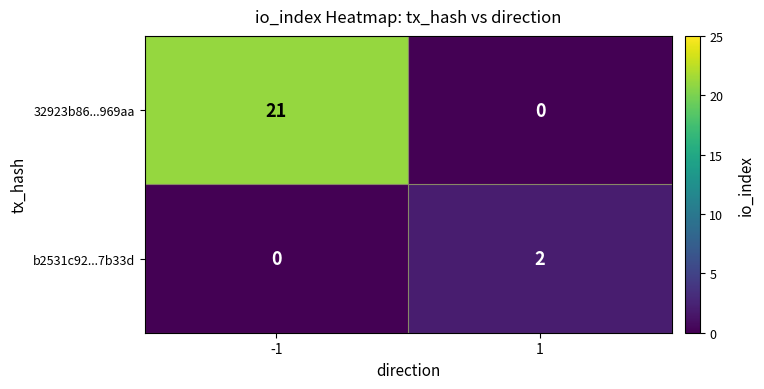

The 32923b86...969aa series shows 21 at -1. True or false?

True